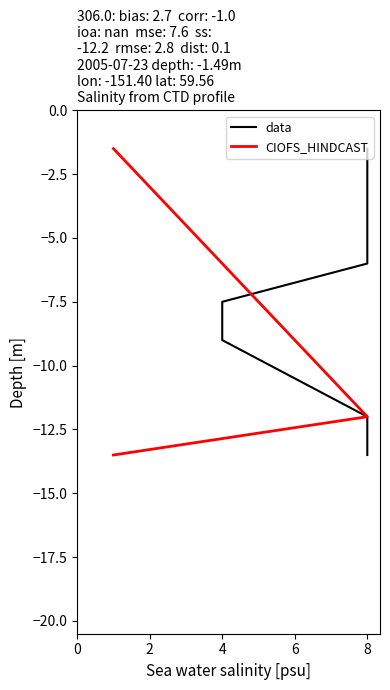

At how many categories does at least one series exceed -11?

7